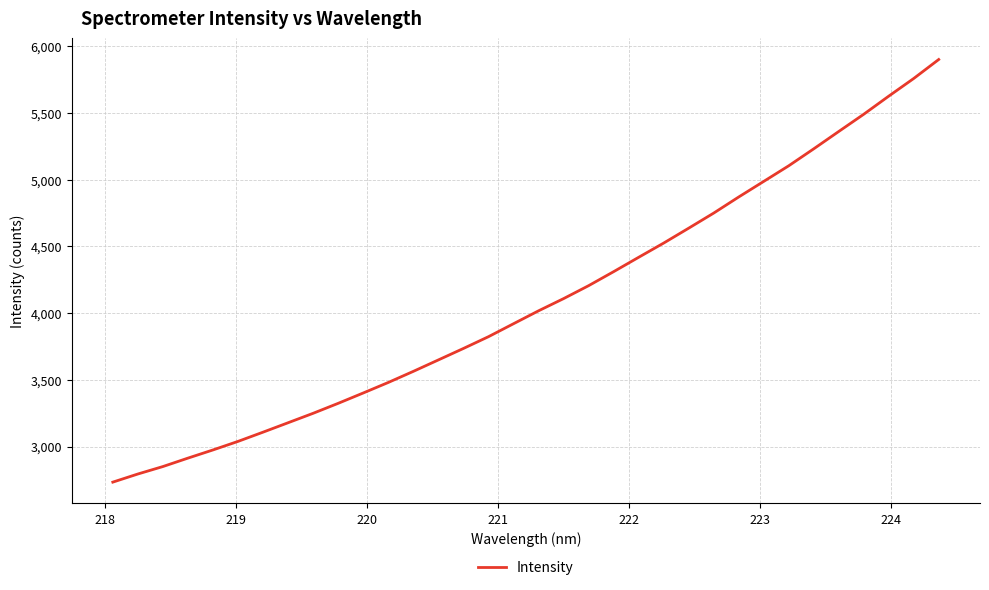

What is the difference between the maximum and minimum values?

3168.1